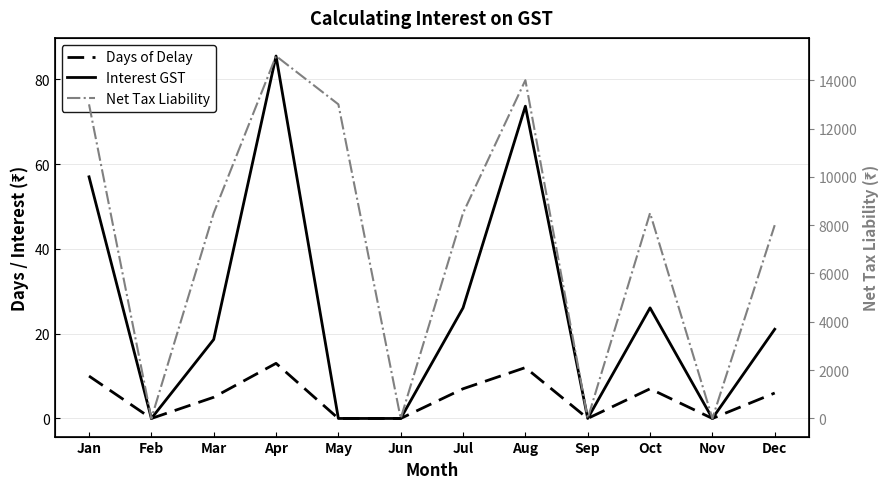

Rank the categories by Net Tax Liability value from highest to lowest.

Apr, Aug, Jan, May, Mar, Jul, Oct, Dec, Feb, Jun, Sep, Nov